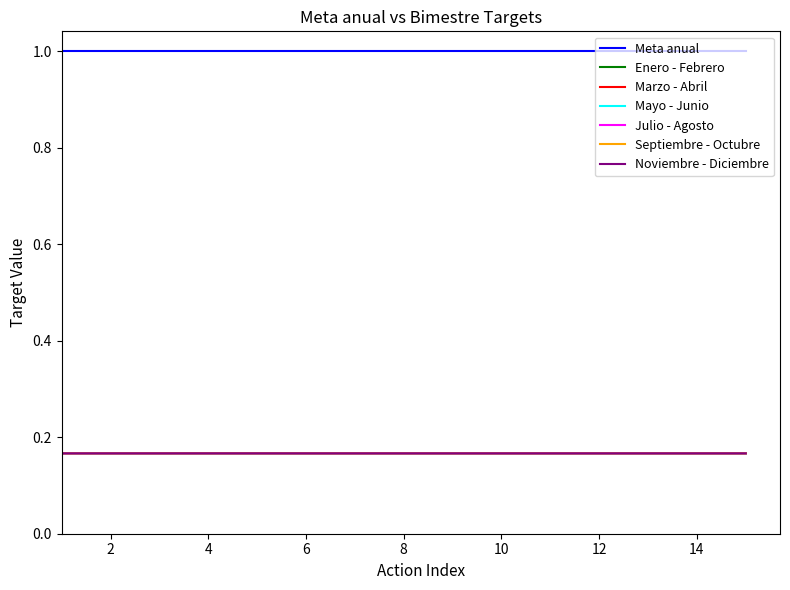

Does the chart have visible grid lines?

No